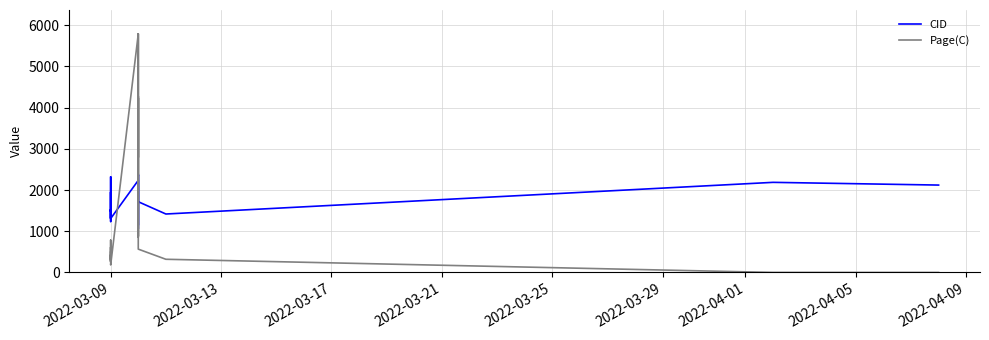

Is the value of Page(C) at 24 greater than the value of CID at 28?

No